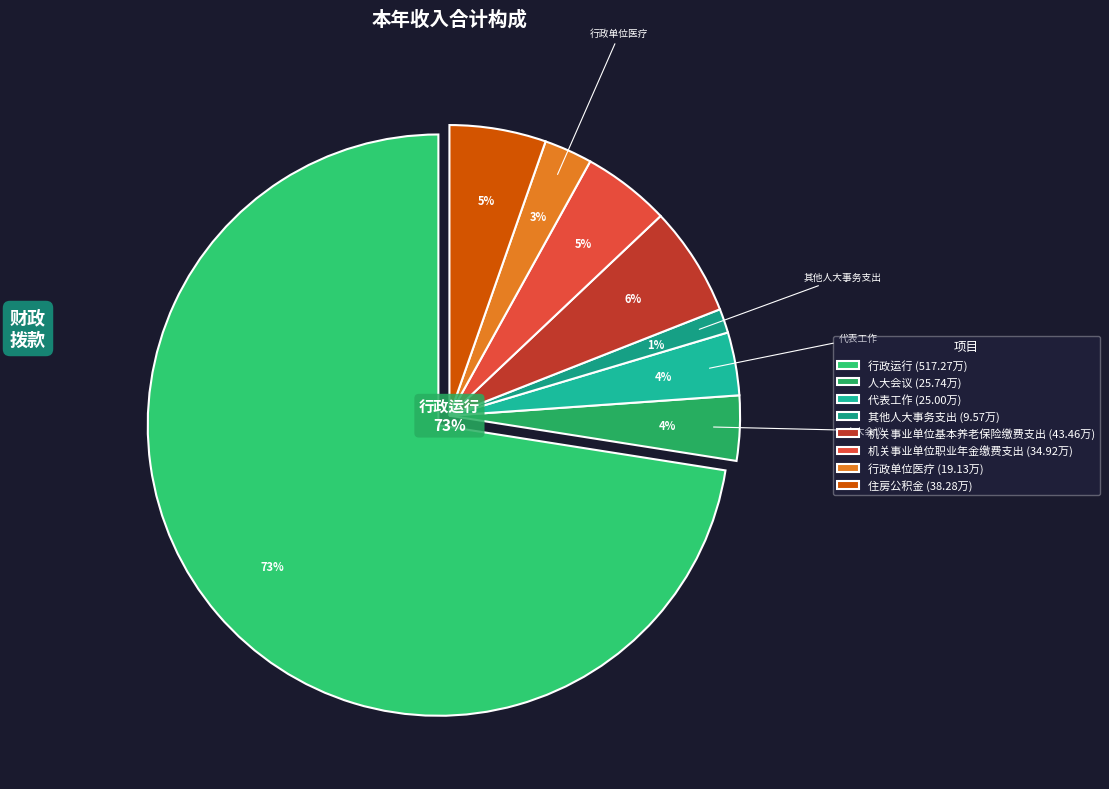

Rank the categories by value from highest to lowest.

行政运行, 机关事业单位基本养老保险缴费支出, 住房公积金, 机关事业单位职业年金缴费支出, 人大会议, 代表工作, 行政单位医疗, 其他人大事务支出